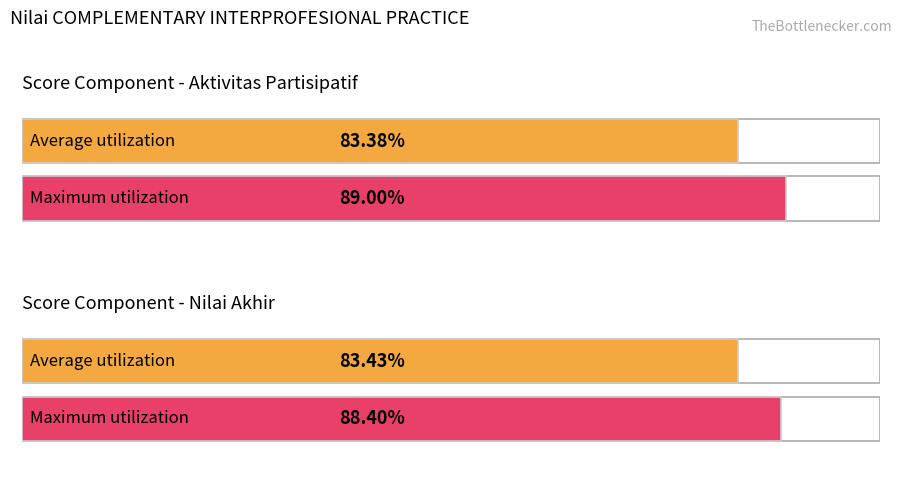

Are the bars grouped side by side (vs. stacked)?

Yes